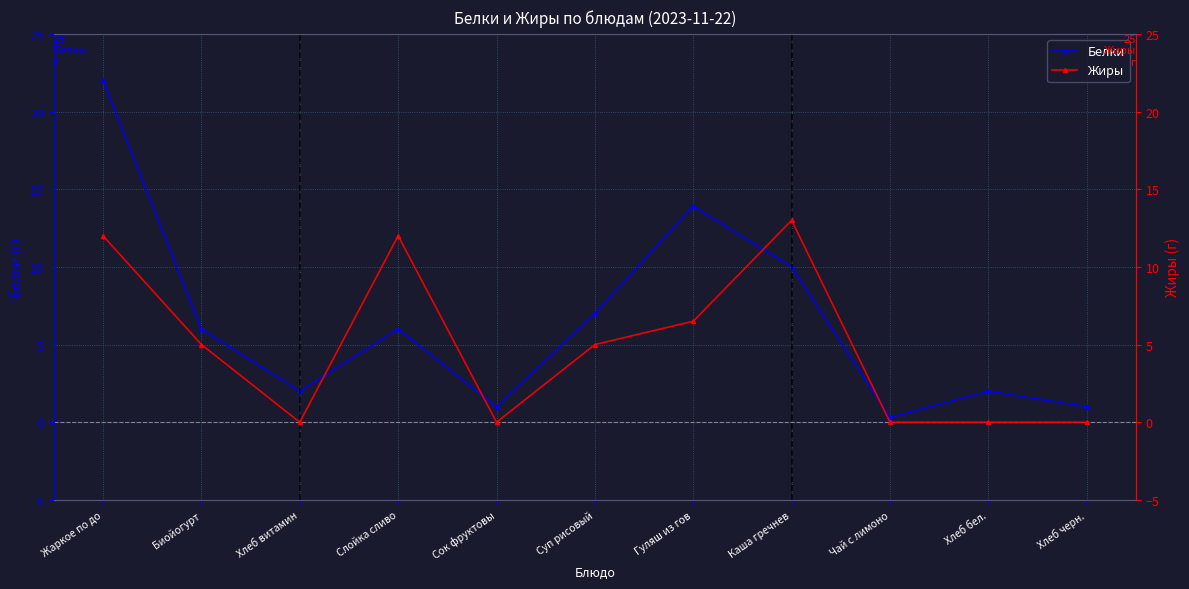

At which category does the chart reach its minimum across all series?

Хлеб витамин